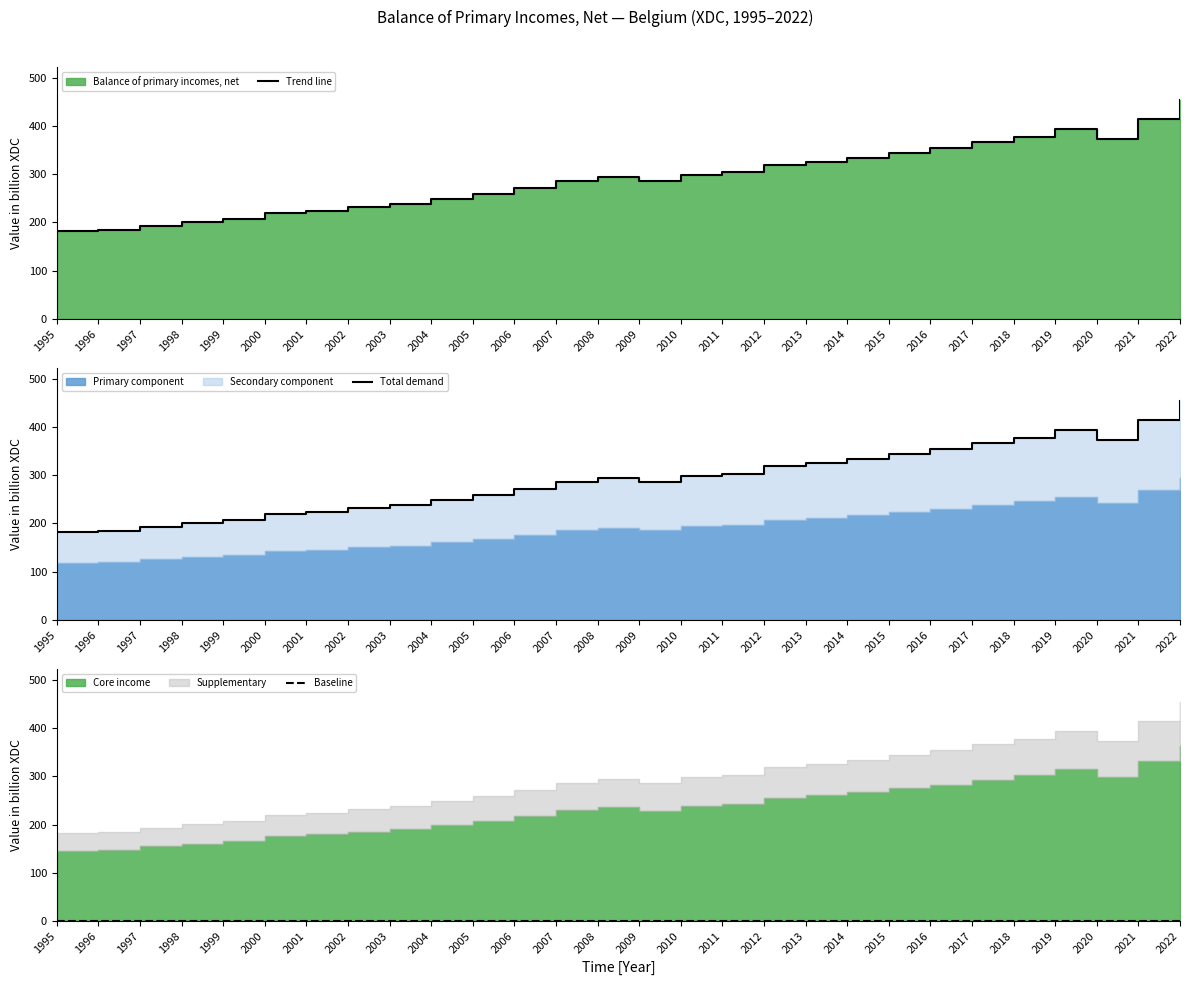

True or false: Total demand and Trend line intersect in this chart.

False